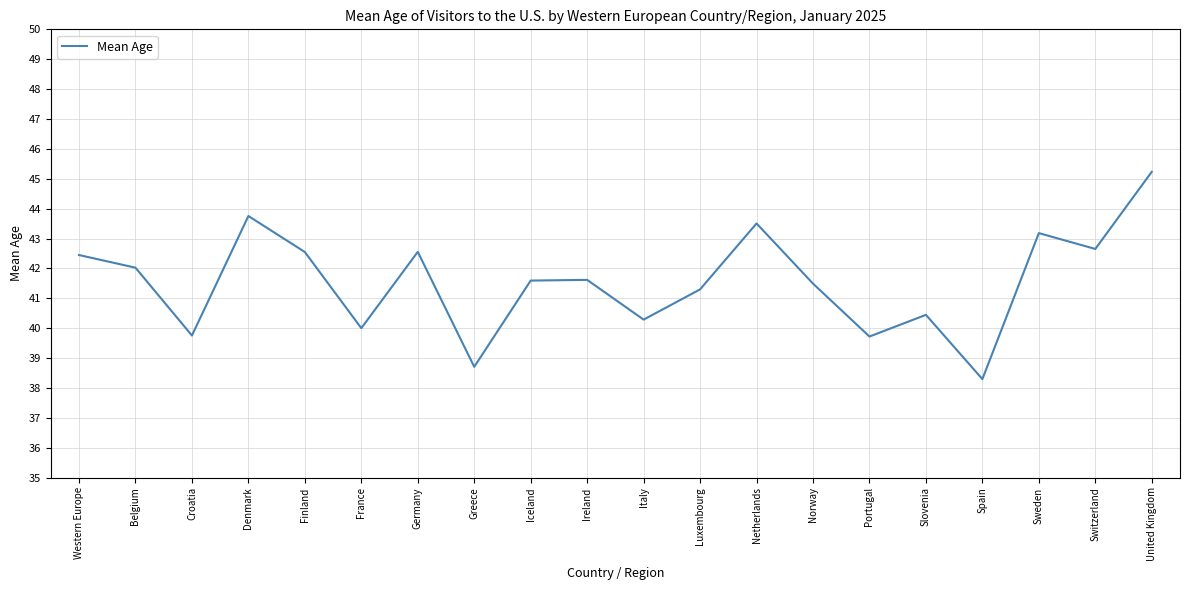

What is the approximate value at Slovenia?

40.4